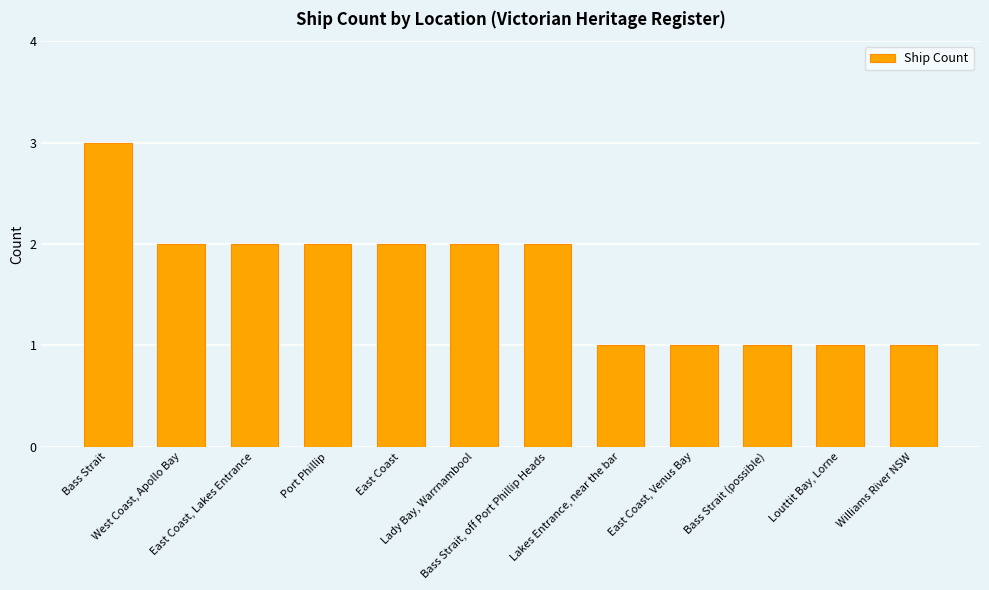

Reading left to right, list all the values displayed in this chart.

Bass Strait=3	West Coast, Apollo Bay=2	East Coast, Lakes Entrance=2	Port Phillip=2	East Coast=2	Lady Bay, Warrnambool=2	Bass Strait, off Port Phillip Heads=2	Lakes Entrance, near the bar=1	East Coast, Venus Bay=1	Bass Strait (possible)=1	Louttit Bay, Lorne=1	Williams River NSW=1